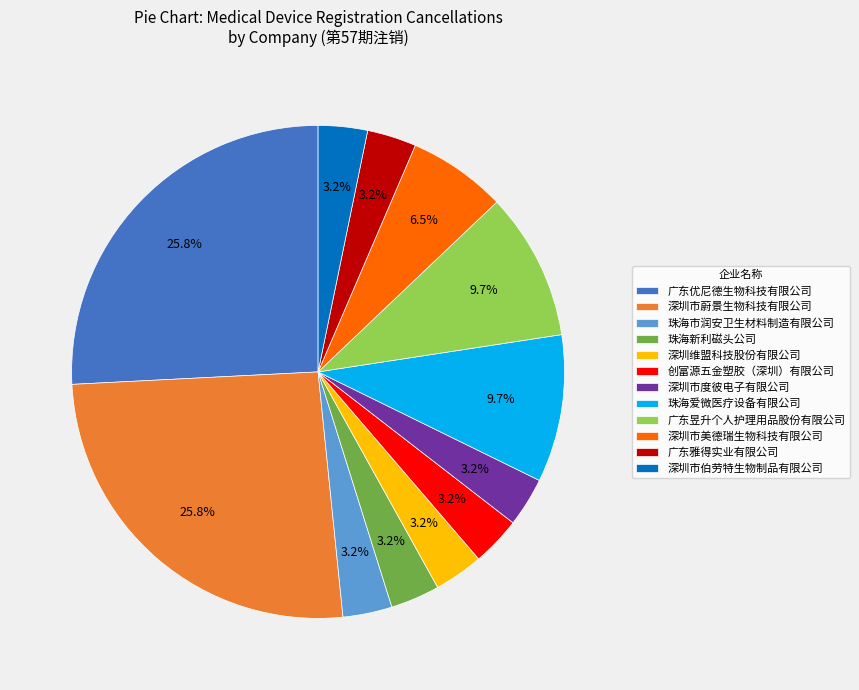

What percentage is NOT represented by 深圳维盟科技股份有限公司?

96.8%